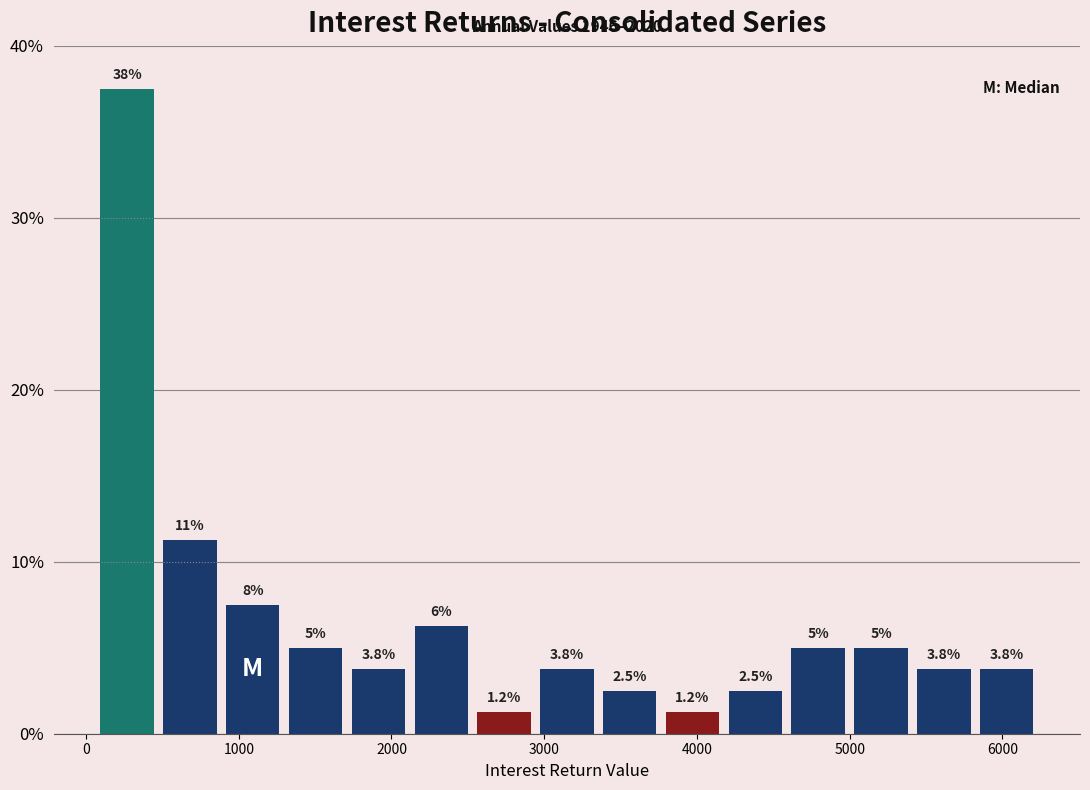

Over which range of the x-axis is the bar tallest?

100 to 500